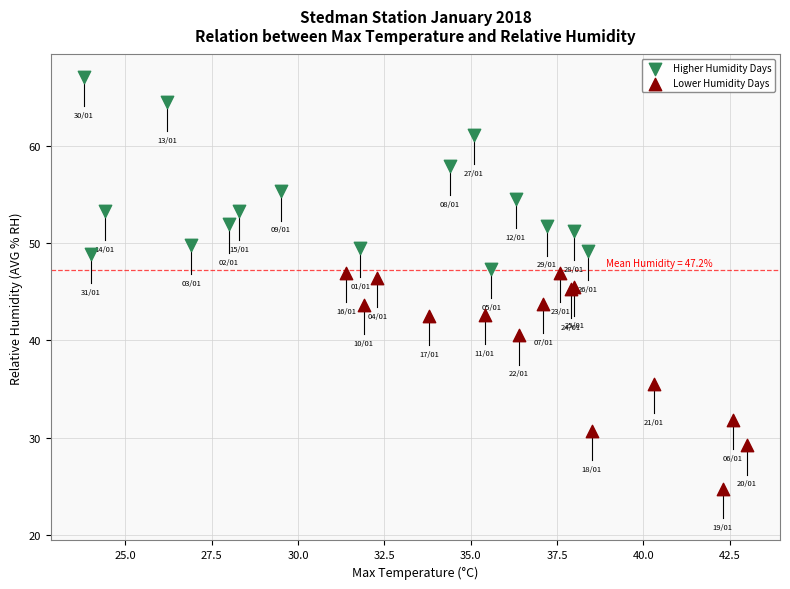

What are all the series names shown in the legend?

Higher Humidity Days, Lower Humidity Days